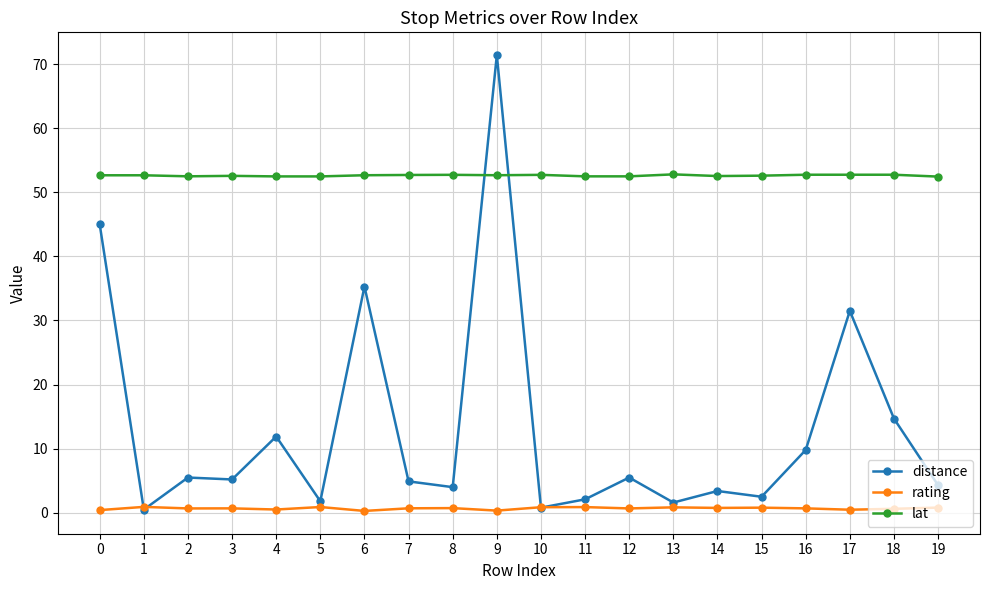

Which series has the largest range (max minus min)?

distance